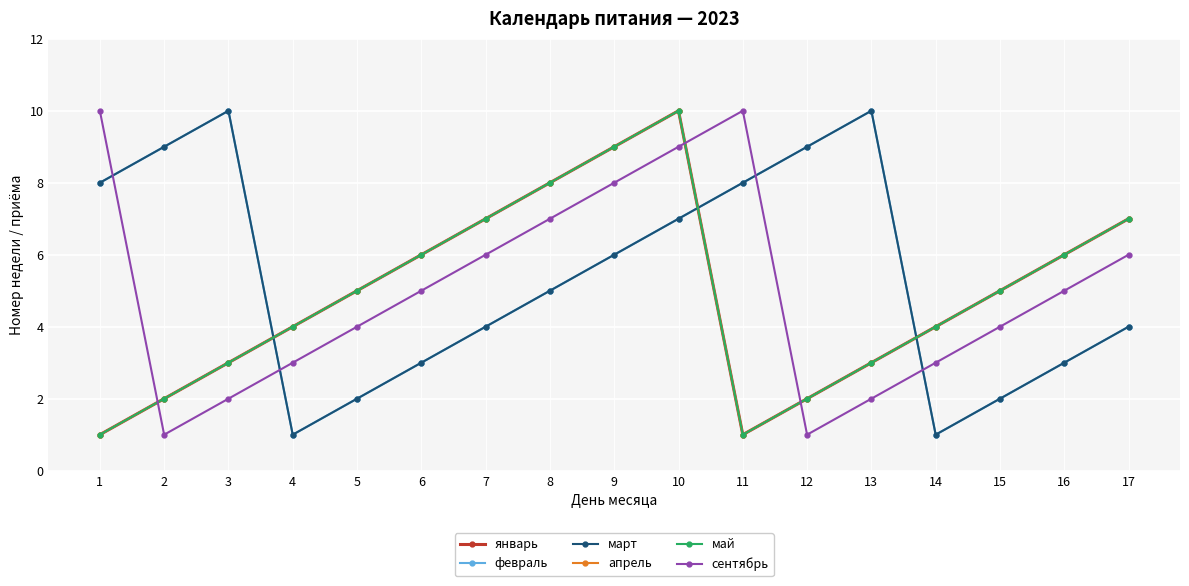

Is it true that сентябрь equals 0 at 12?

False